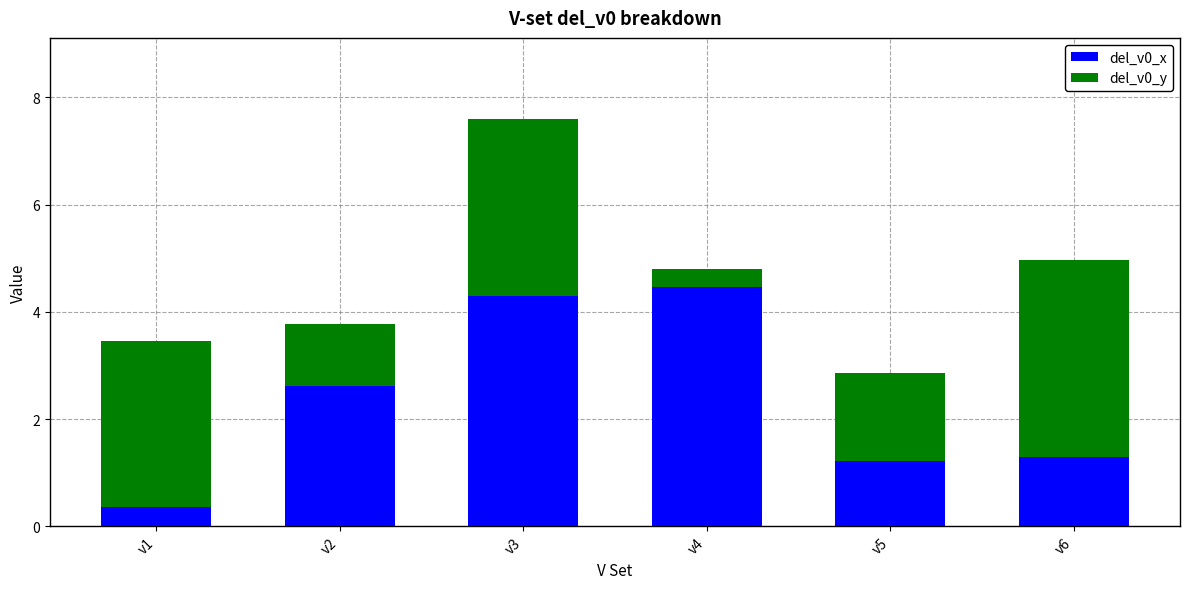

What is the sum of the del_v0_x values at v3 and v4?

8.8